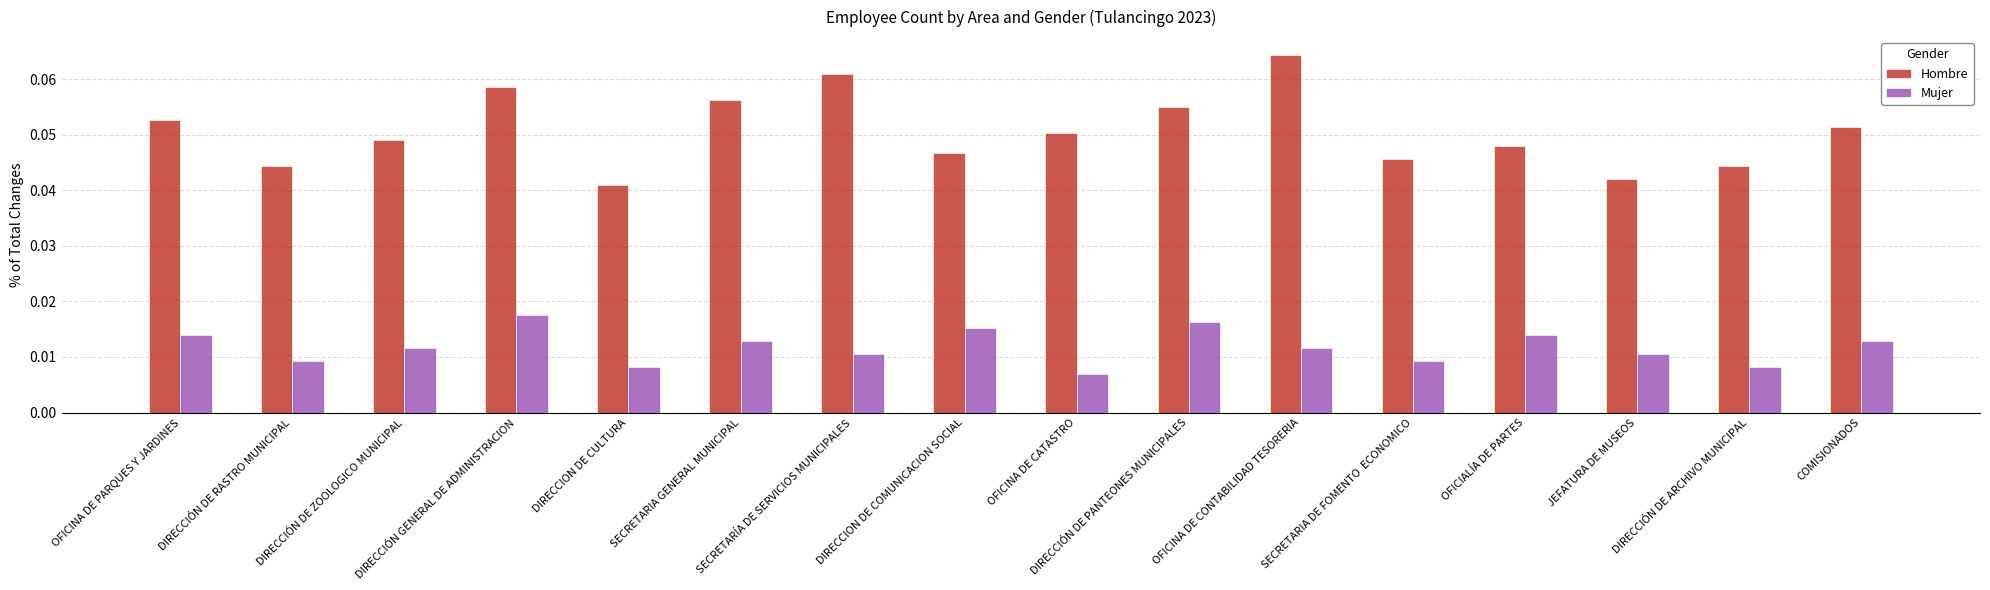

How many groups of bars are there?

16